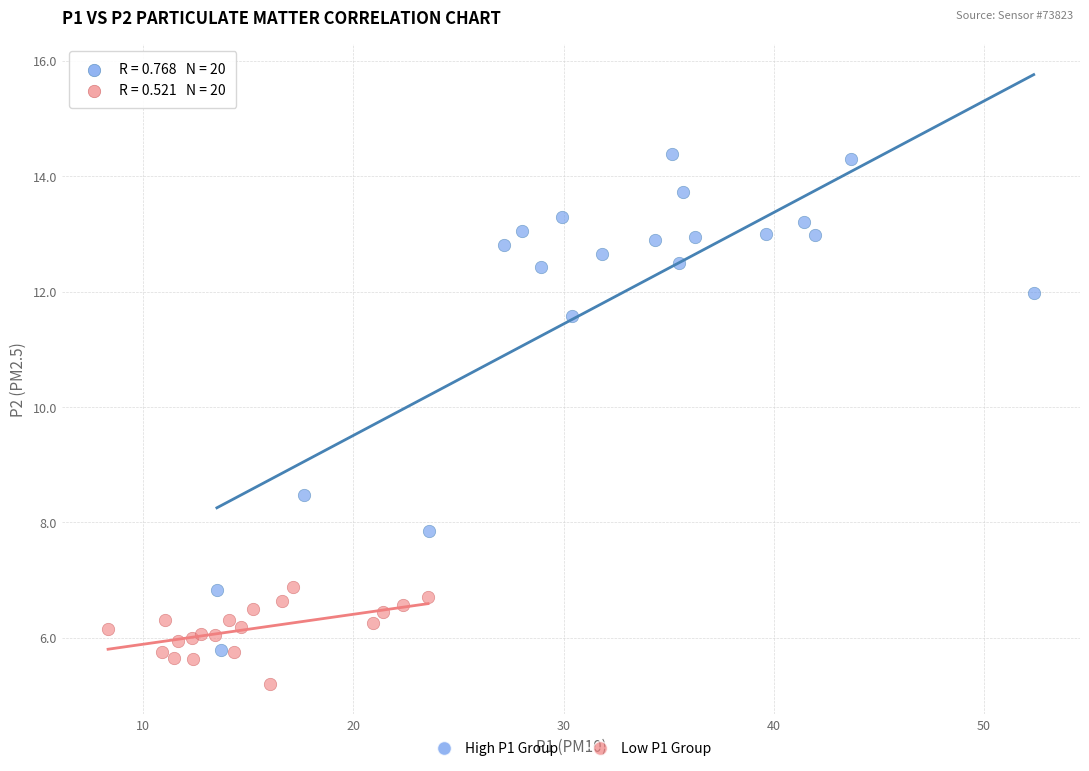

Which series contains the highest Y value?

High P1 Group